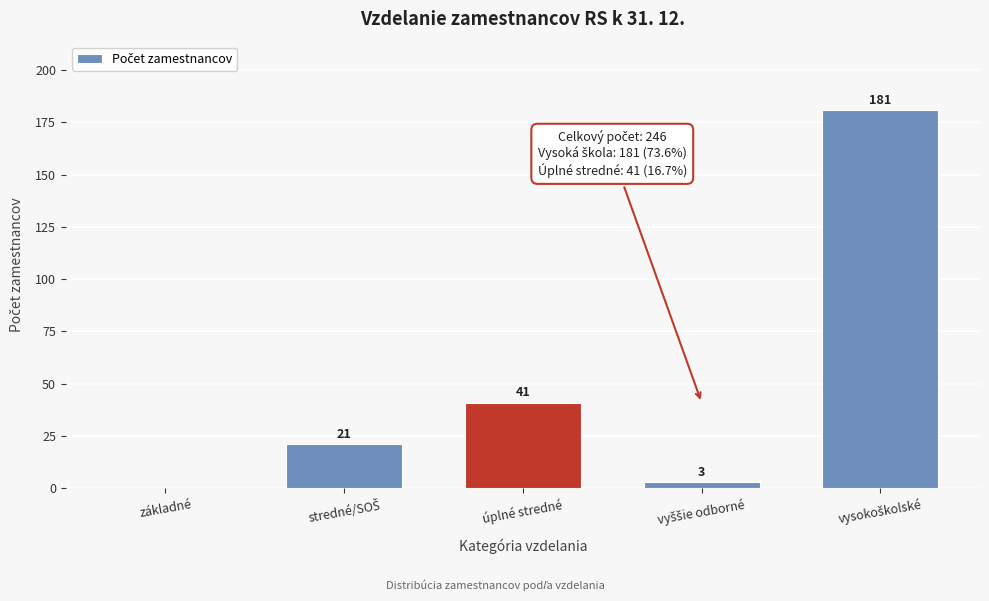

Is it true that the value at úplné stredné is 41?

True